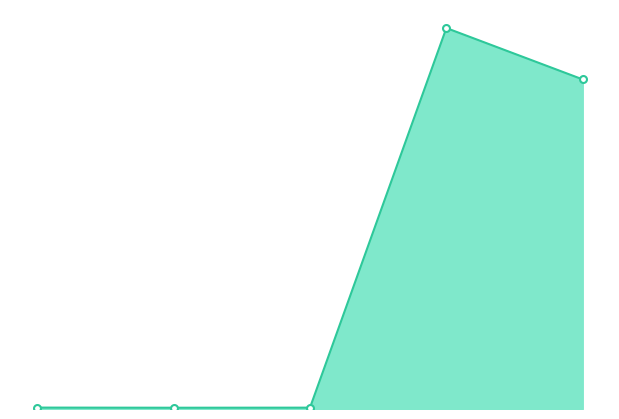

Is this an area chart (filled region under the line)?

Yes